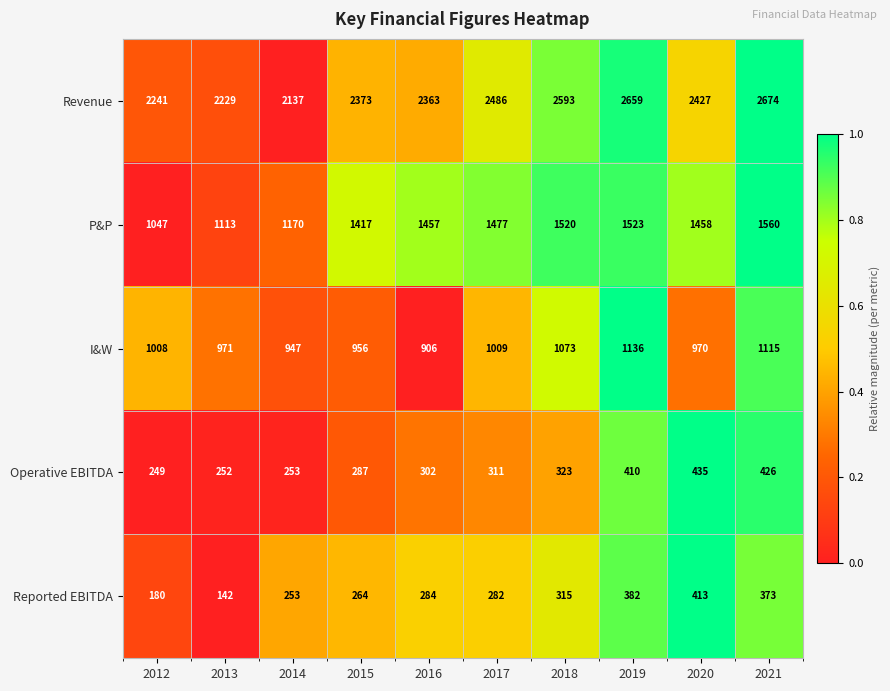

At how many categories does at least one series exceed 1700?

10